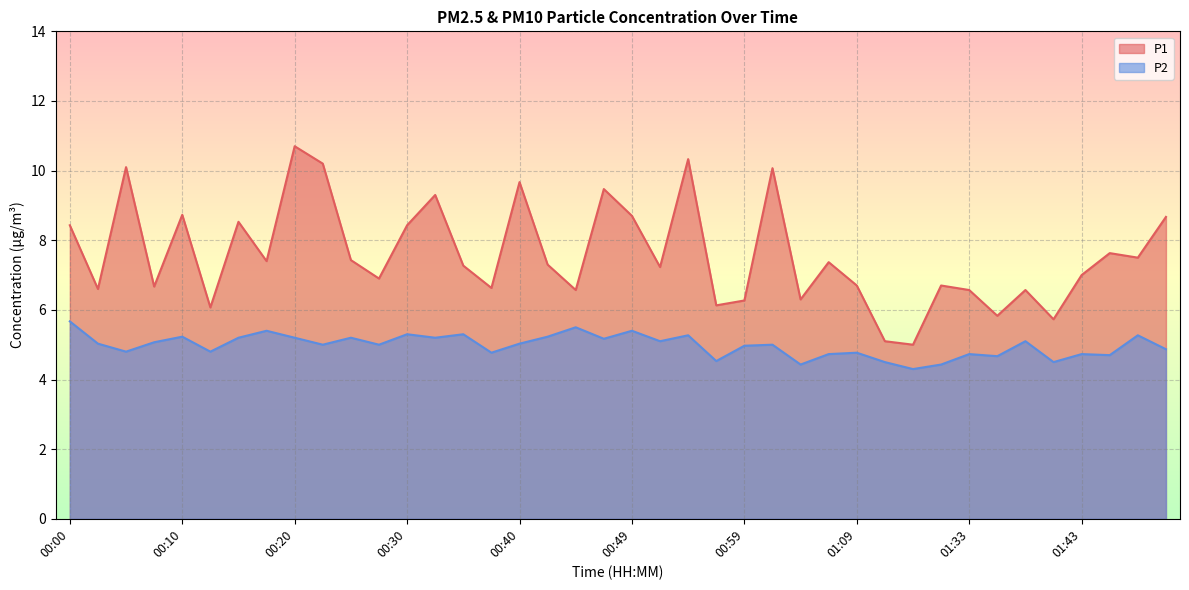

At which category is the sum across all series the highest?

00:20